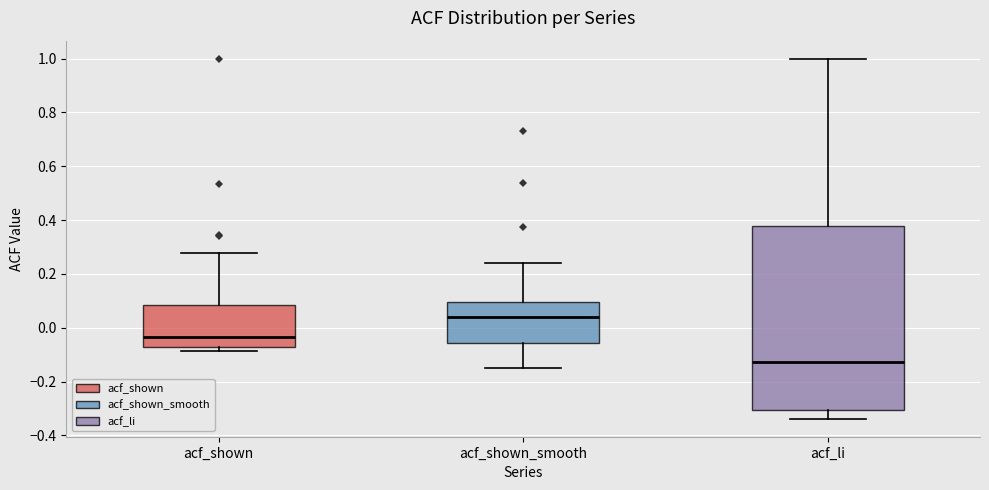

Where does the lower whisker of the box for acf_li end on the y-axis? The values are not printed on the chart, so give them approximately, as read against the axis.

-0.34